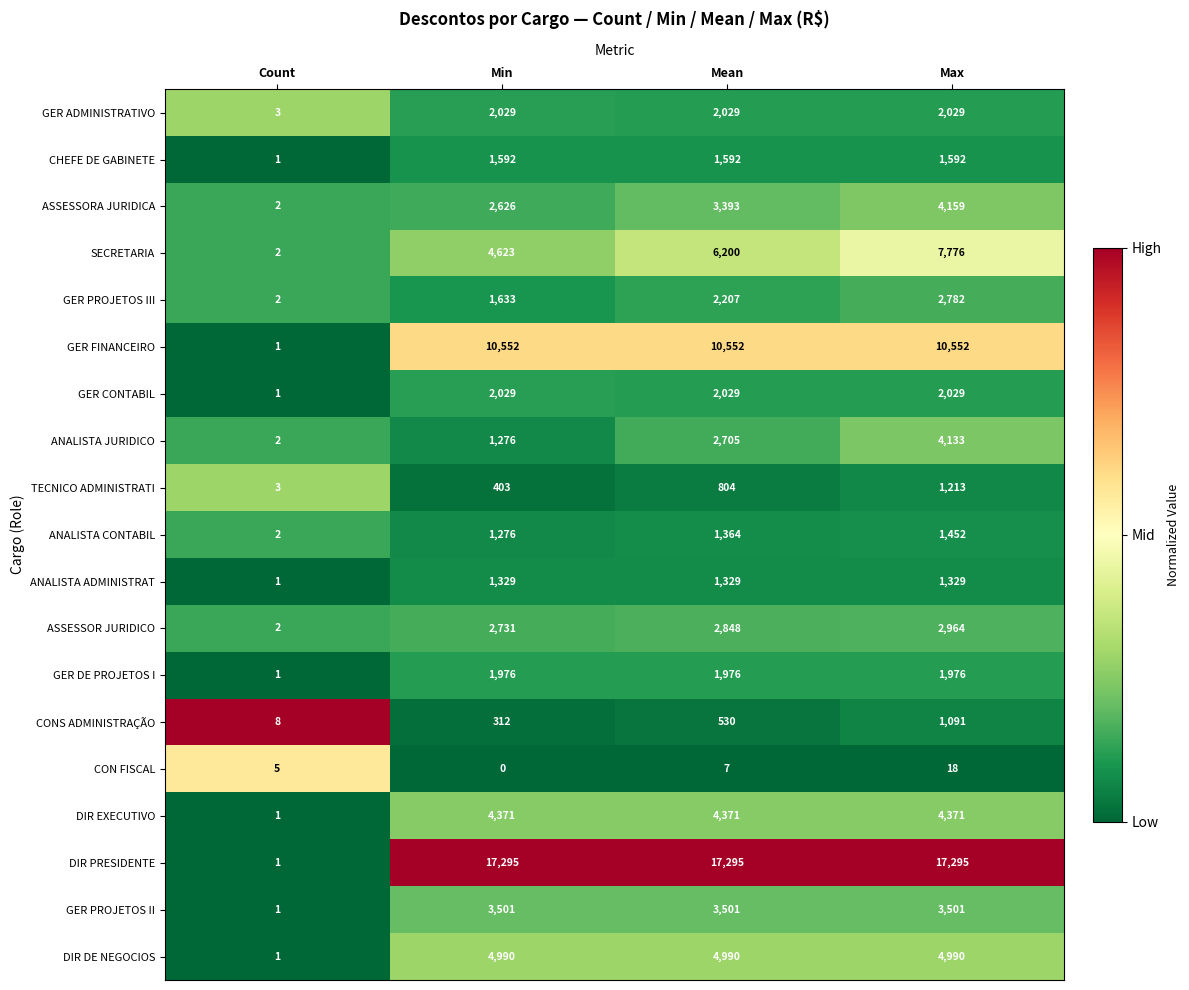

What is the difference between the GER DE PROJETOS I values at Max and Count?

1975